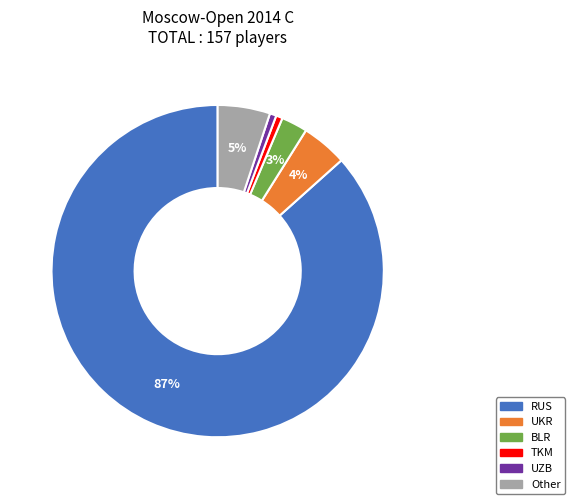

Which has a higher value, UKR or TKM?

UKR